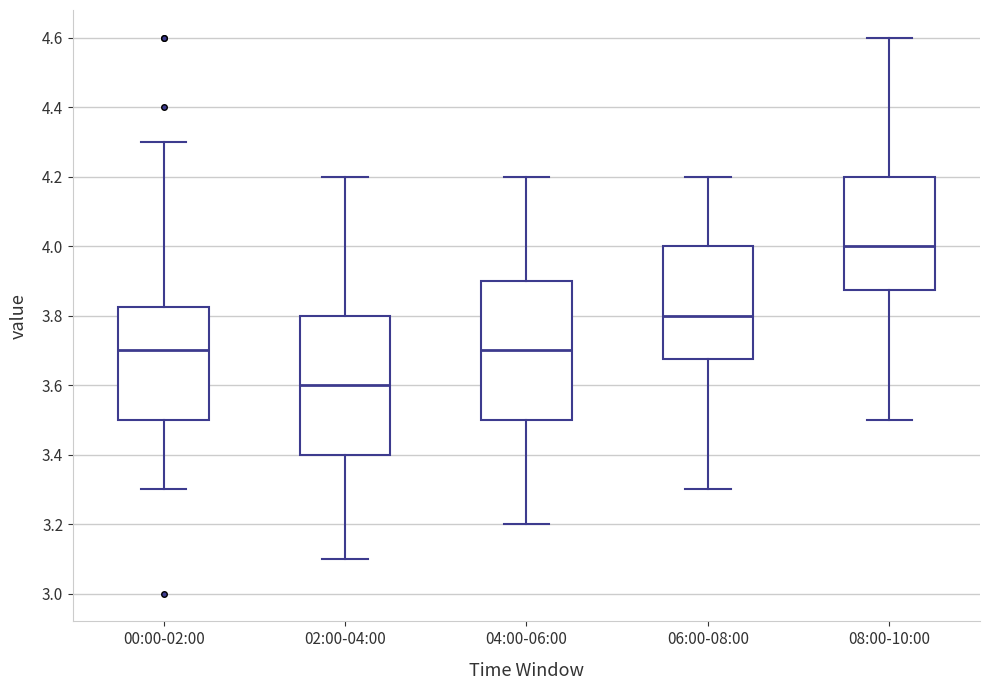

Reading left to right, transcribe this box plot: for each box, give where its median line is, the range the box spans, and where its two whiskers end, as read against the y-axis. The values are not printed on the chart, so give them approximately, as read against the axis.

00:00-02:00: median 3.70, box 3.50 to 3.82, whiskers 3.30 to 4.30
02:00-04:00: median 3.60, box 3.40 to 3.80, whiskers 3.10 to 4.20
04:00-06:00: median 3.70, box 3.50 to 3.90, whiskers 3.20 to 4.20
06:00-08:00: median 3.80, box 3.68 to 4.00, whiskers 3.30 to 4.20
08:00-10:00: median 4.00, box 3.88 to 4.20, whiskers 3.50 to 4.60